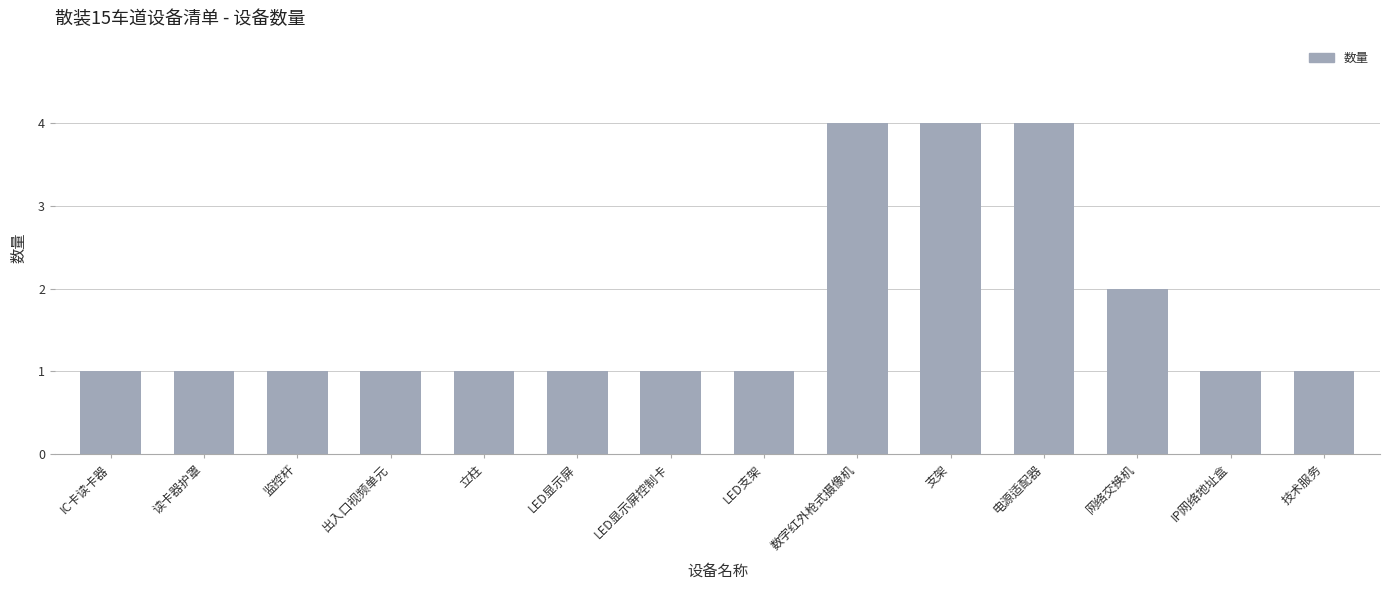

Count the number of data series in this chart.

1